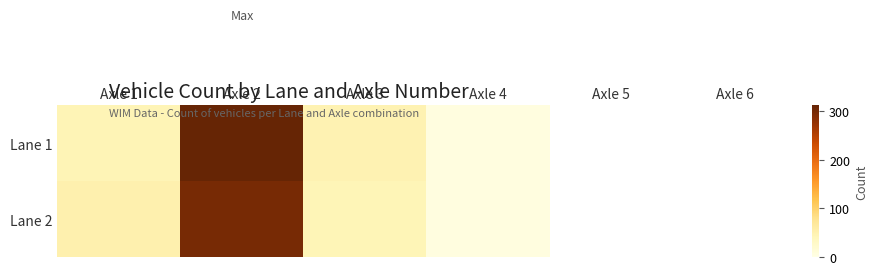

What is the minimum value shown in the chart?

5.0